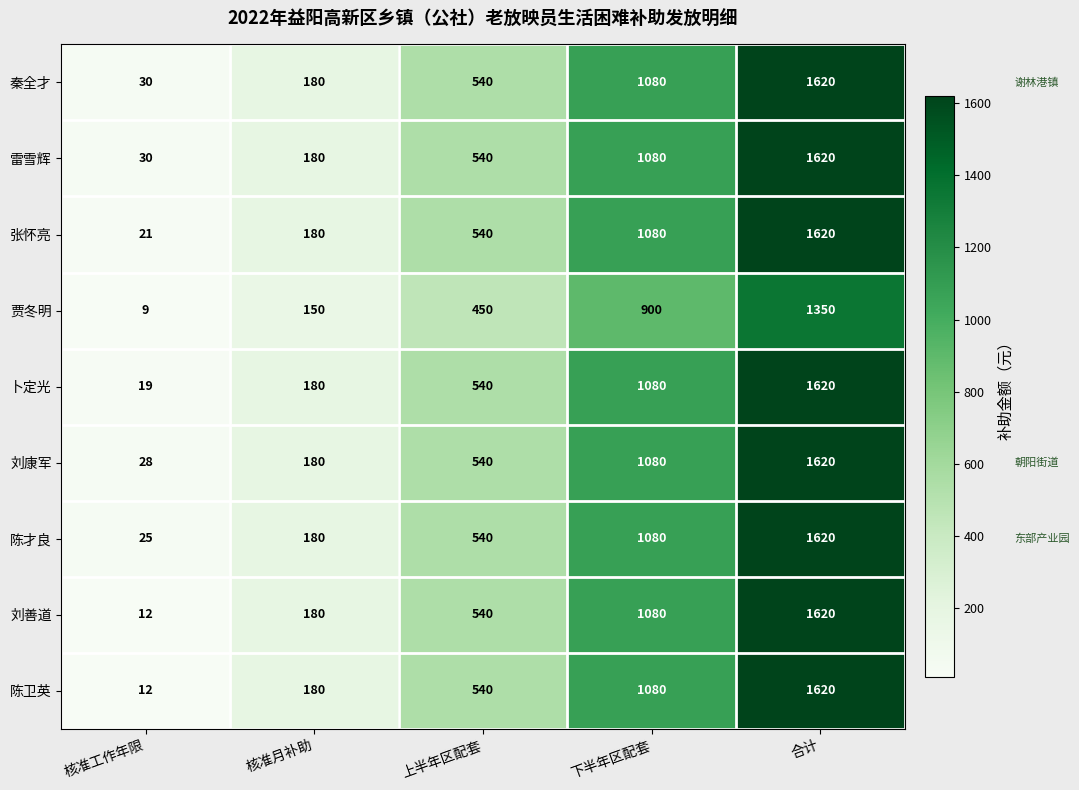

At how many categories does at least one series exceed 220?

3